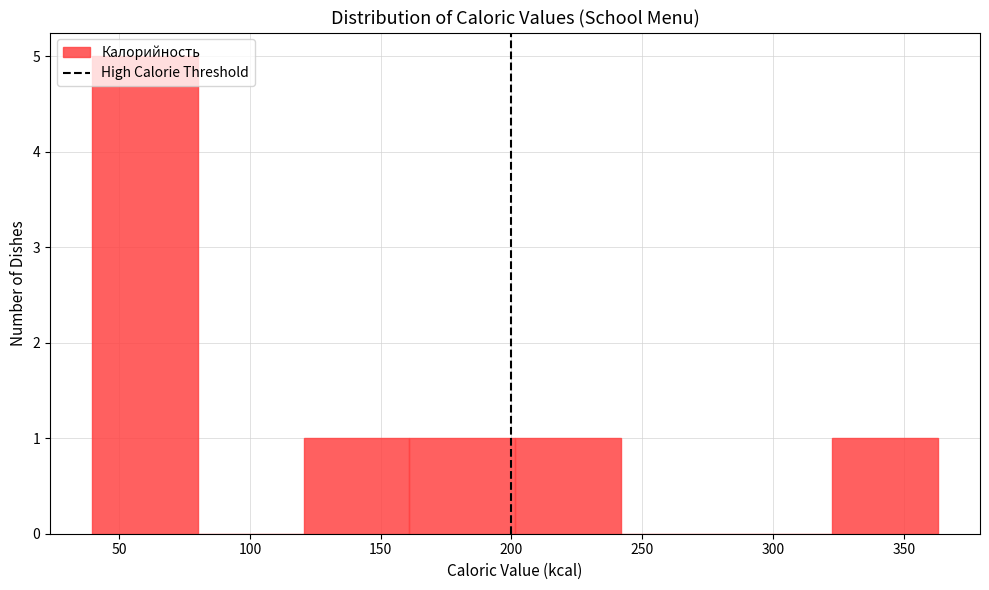

Reading left to right, transcribe this chart: for each bar, give the range it covers on the x-axis and its height. Neither the bar edges nor the heights are printed on the chart, so give them approximately, as read against the axes.

40 to 80: 5
80 to 120: 0
120 to 160: 1
160 to 200: 1
200 to 240: 1
240 to 280: 0
280 to 325: 0
325 to 365: 1